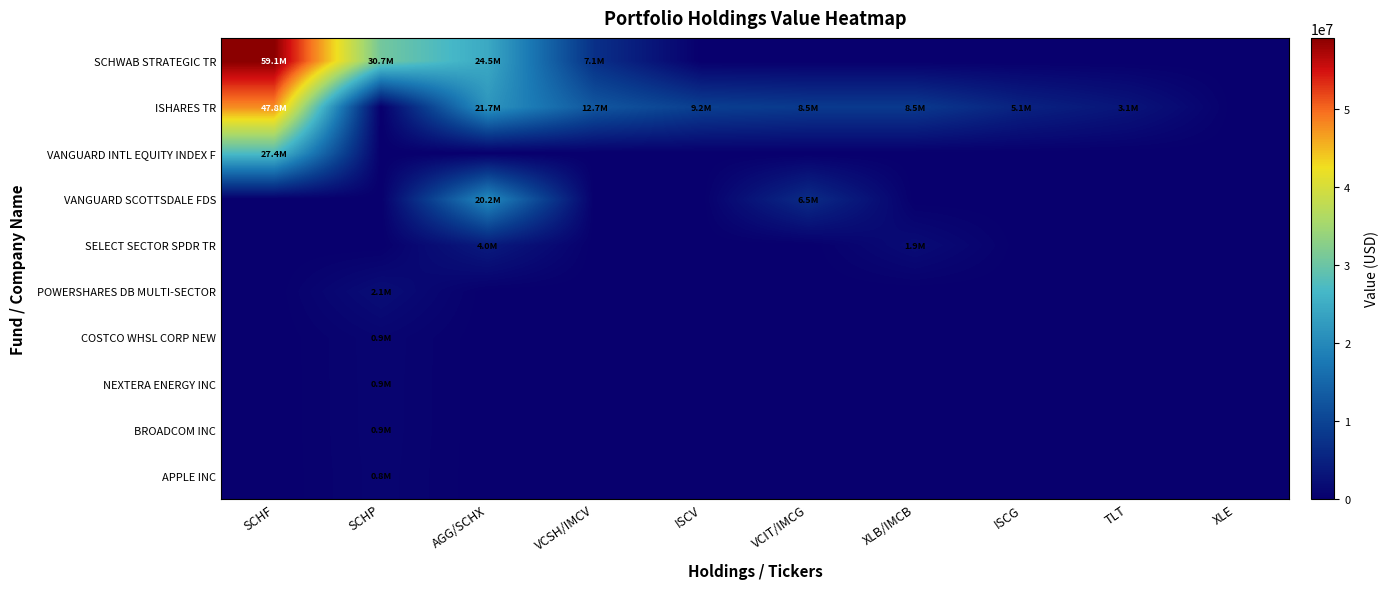

Rank the series by their maximum value, from highest to lowest.

SCHWAB STRATEGIC TR, ISHARES TR, VANGUARD INTL EQUITY INDEX F, VANGUARD SCOTTSDALE FDS, SELECT SECTOR SPDR TR, POWERSHARES DB MULTI-SECTOR, COSTCO WHSL CORP NEW, NEXTERA ENERGY INC, BROADCOM INC, APPLE INC